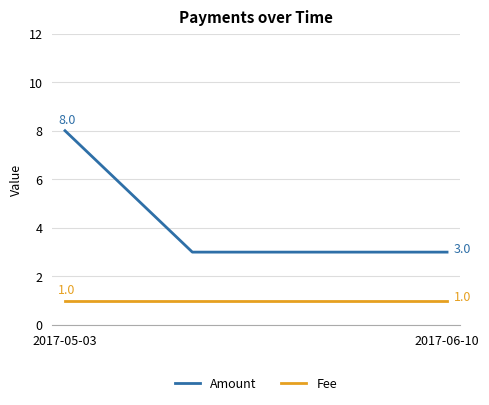

Rank the series by their average value, from highest to lowest.

Amount, Fee